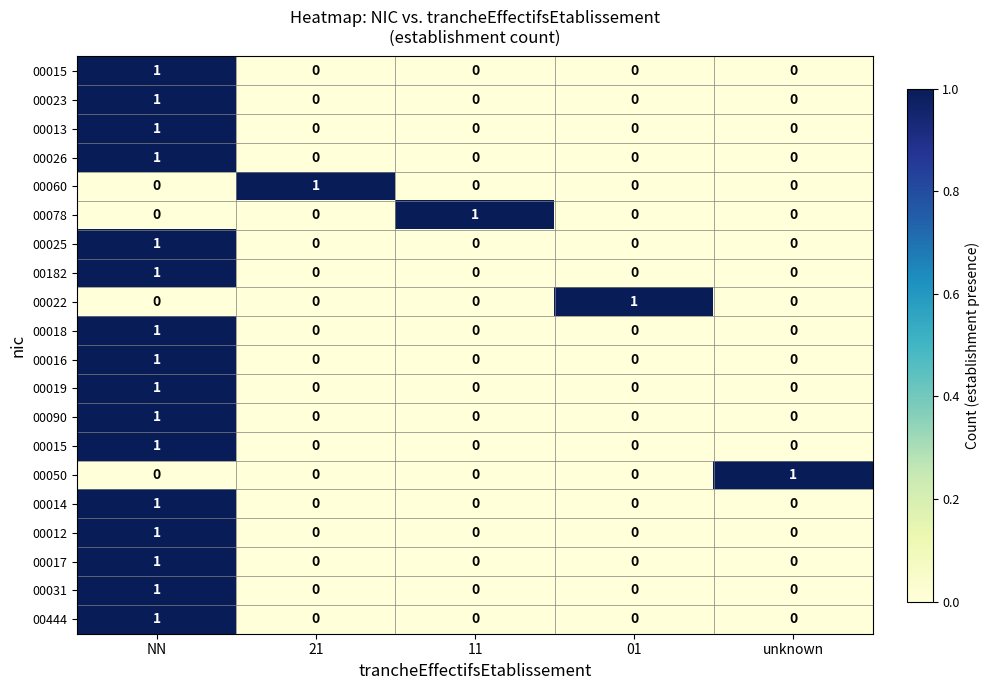

What is the spread (max minus min) of values at 01?

1